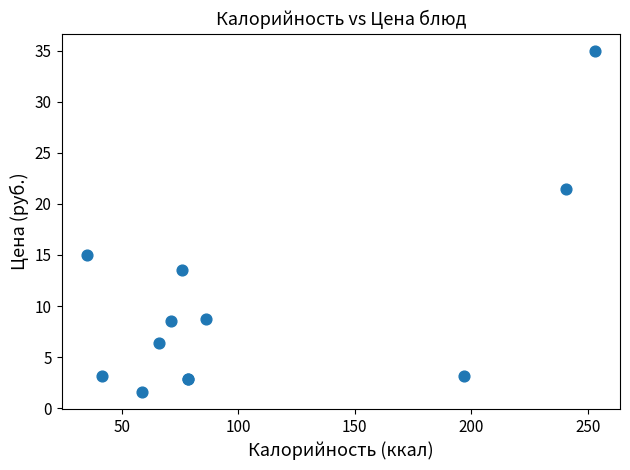

What Y value in the scatter plot is closest to 18?

15.0